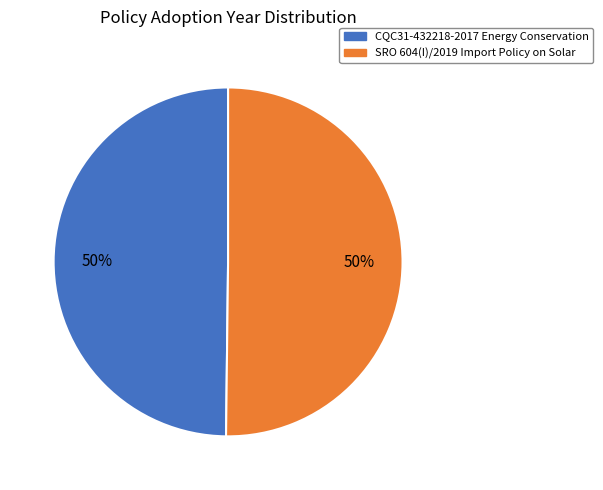

Combined, do CQC31-432218-2017 Energy Conservation and SRO 604(I)/2019 Import Policy on Solar account for over 50%?

Yes